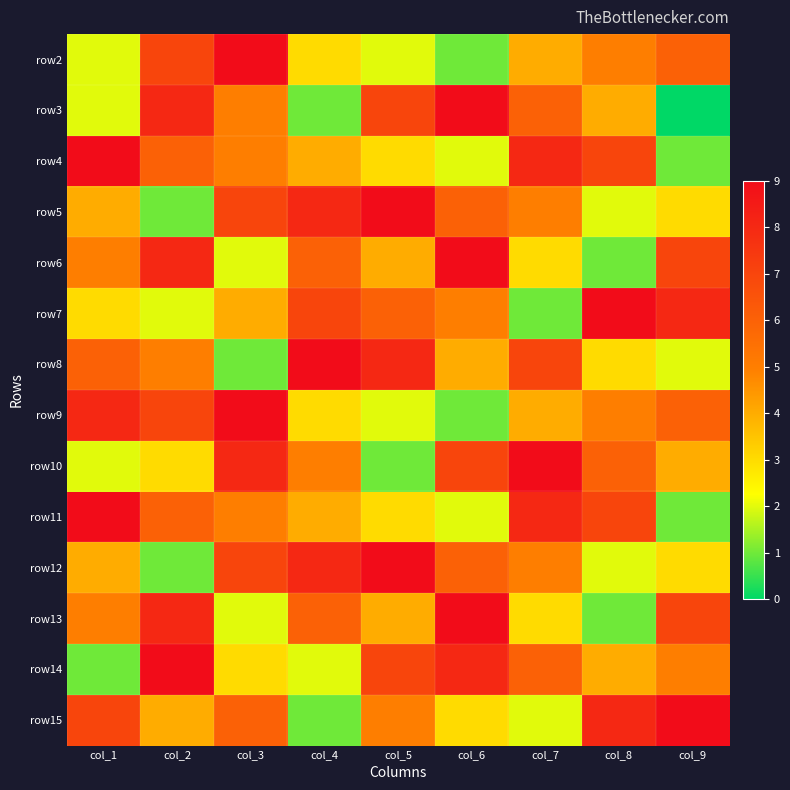

At col_5, list the series in order from smallest to largest.

row10, row2, row9, row4, row11, row6, row13, row15, row7, row3, row14, row8, row5, row12